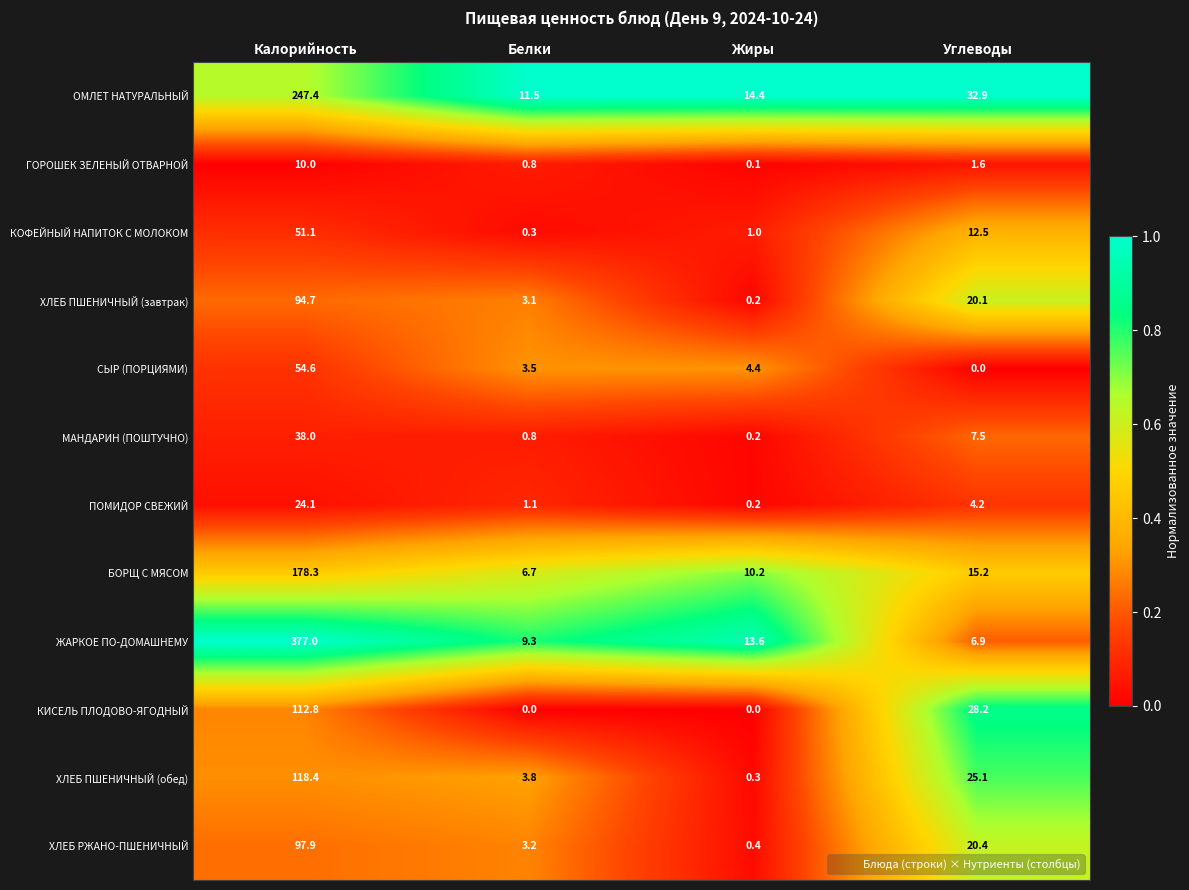

The value of МАНДАРИН (ПОШТУЧНО) at Калорийность is 38.0. True or false?

True